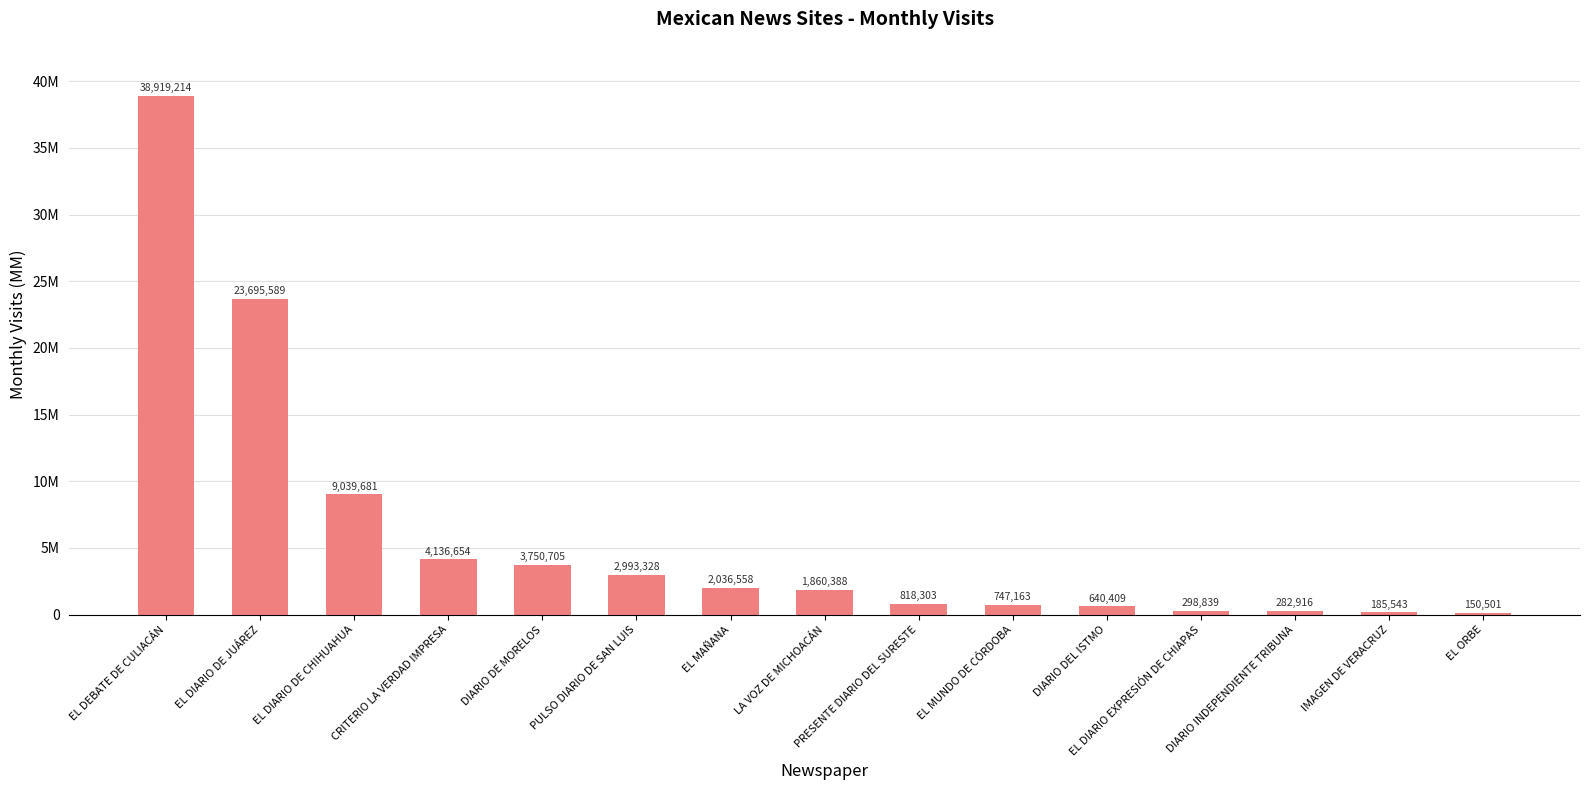

What is the difference between the values at EL MUNDO DE CÓRDOBA and EL DIARIO DE JUÁREZ?

22948426